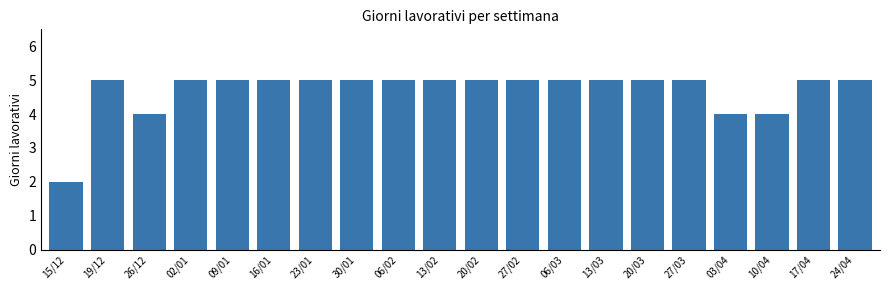

Reading left to right, list all the values displayed in this chart.

2	5	4	5	5	5	5	5	5	5	5	5	5	5	5	5	4	4	5	5